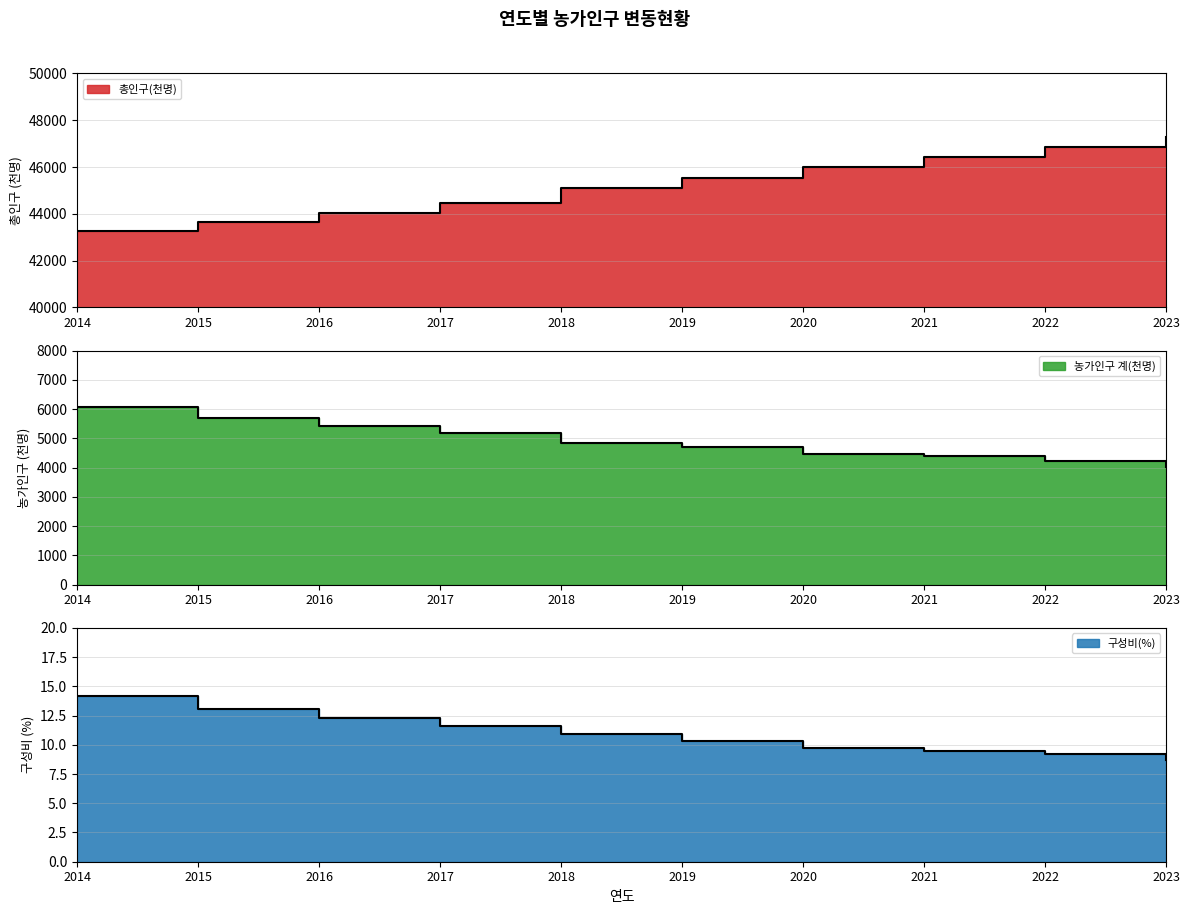

Is it true that 총인구(천명) equals 45545.0 at 2019?

True